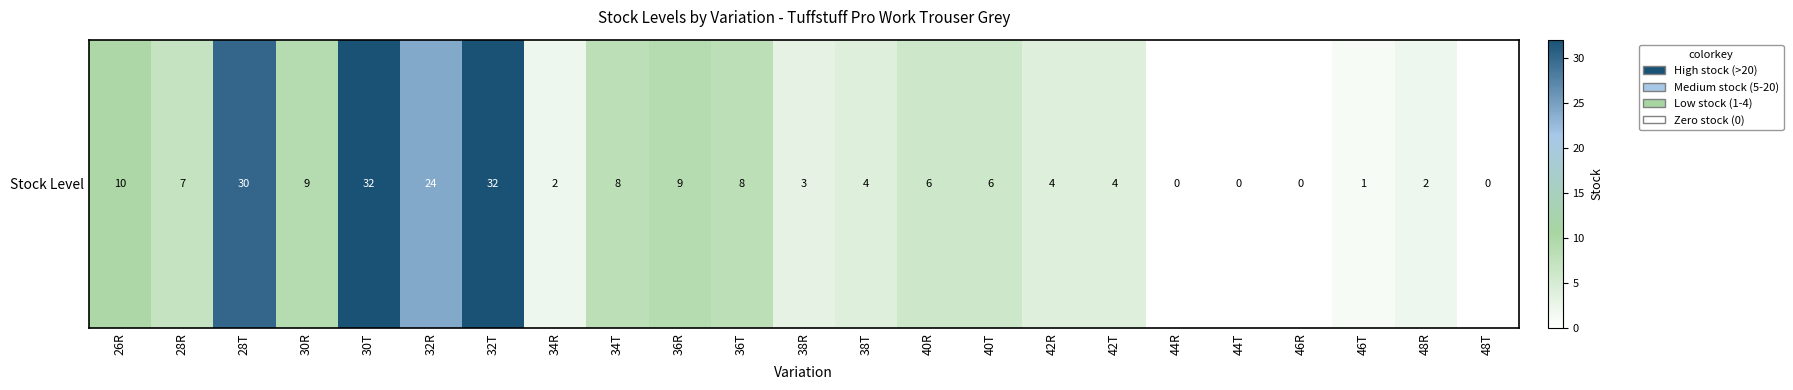

Reading left to right, what are all the values shown in this chart?

10	7	30	9	32	24	32	2	8	9	8	3	4	6	6	4	4	0	0	0	1	2	0